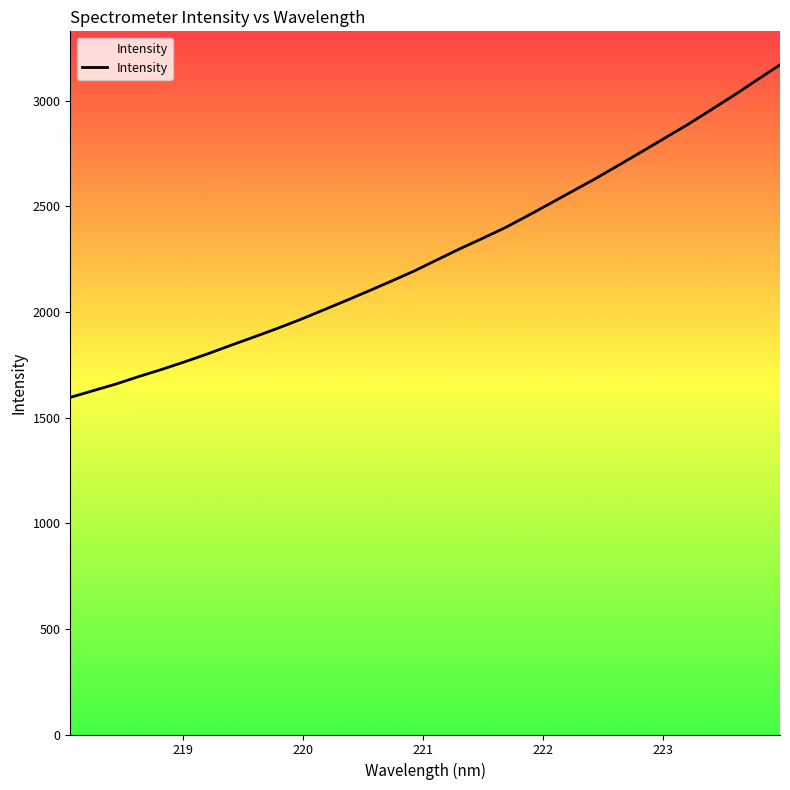

What is the difference between the maximum and minimum values?

1574.3